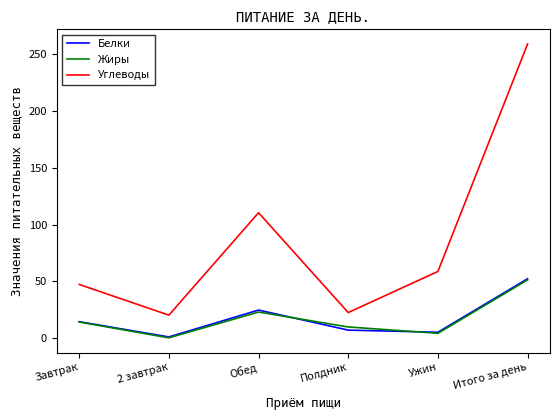

Reading left to right, transcribe all the data shown in this chart.

Белки: Завтрак=14.4	2 завтрак=1.0	Обед=24.7	Полдник=7.0	Ужин=5.2	Итого за день=52.3
Жиры: Завтрак=14.1	2 завтрак=0.2	Обед=22.9	Полдник=9.8	Ужин=4.2	Итого за день=51.3
Углеводы: Завтрак=47.3	2 завтрак=20.2	Обед=110.4	Полдник=22.5	Ужин=58.7	Итого за день=259.0